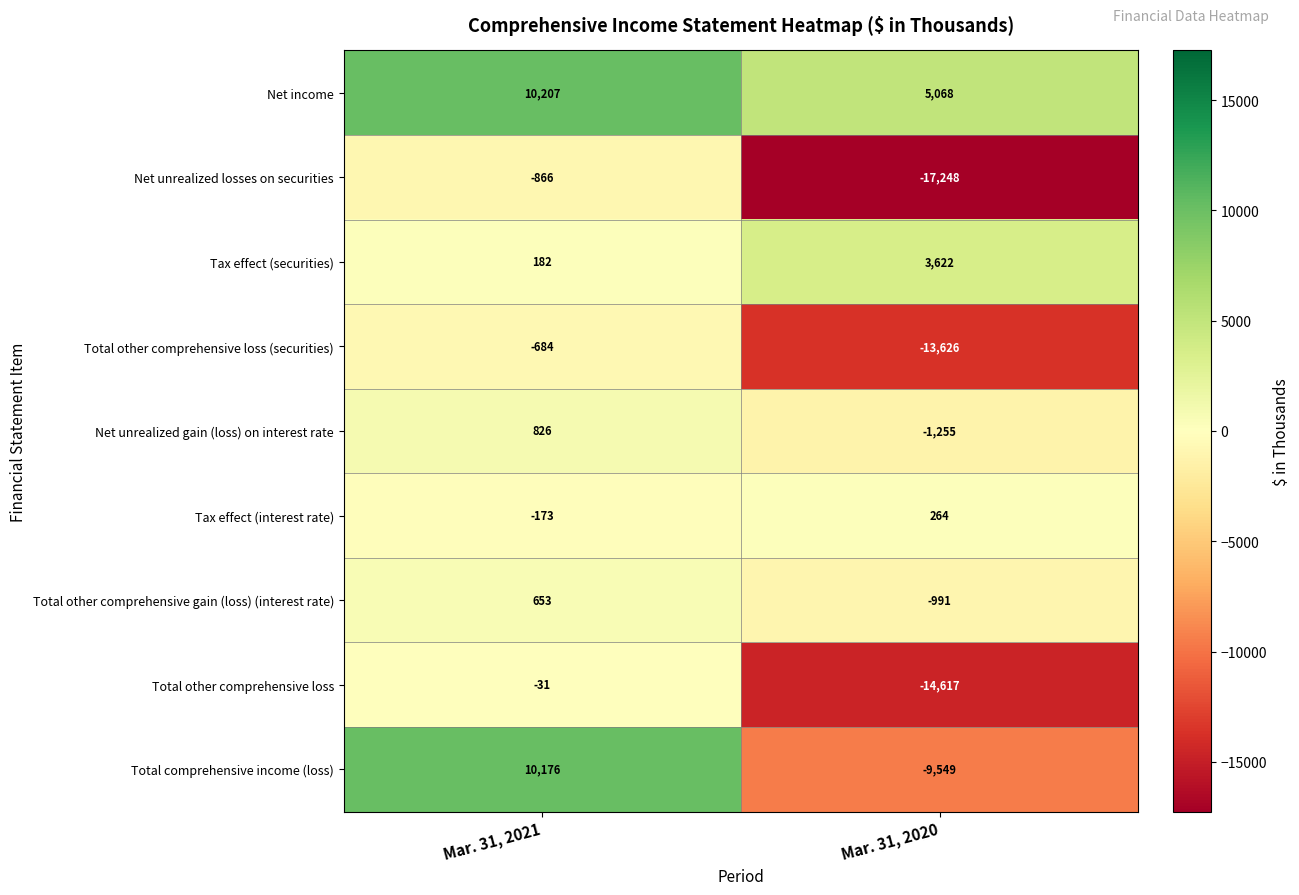

Is the value of Tax effect (interest rate) at Mar. 31, 2020 greater than the value of Total other comprehensive loss at Mar. 31, 2020?

Yes